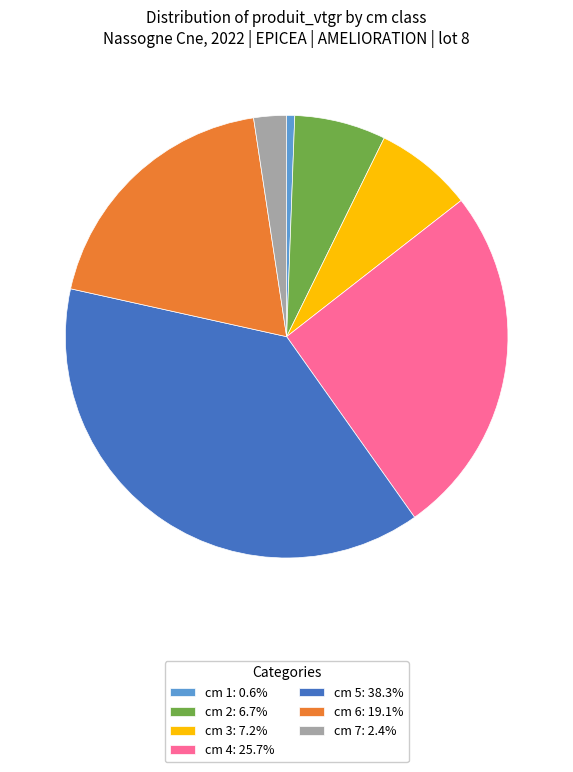

Is there a majority slice in this chart?

No